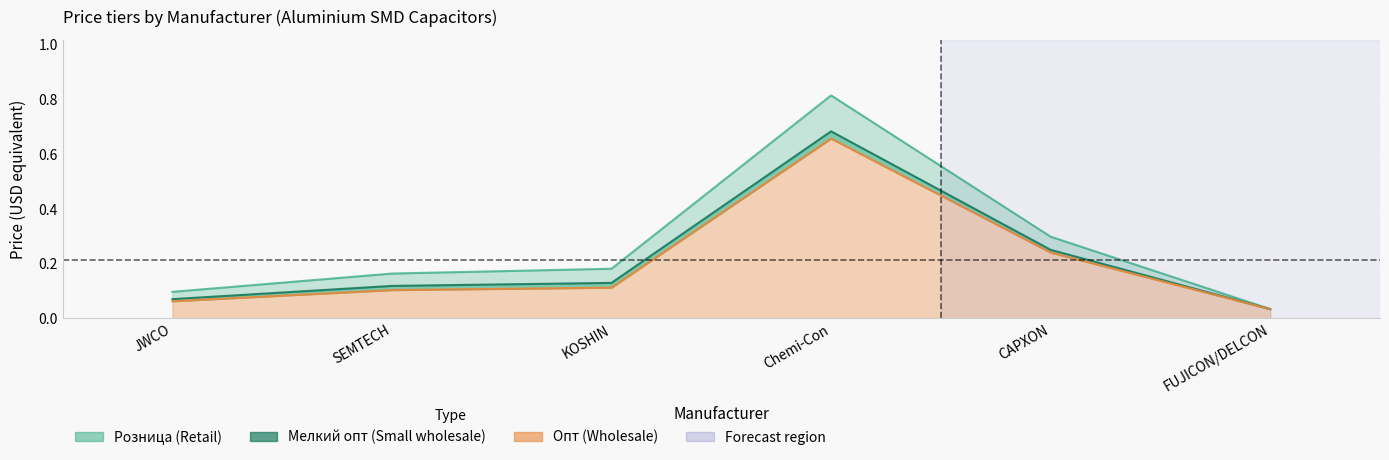

At which category is the sum across all series the highest?

Chemi-Con